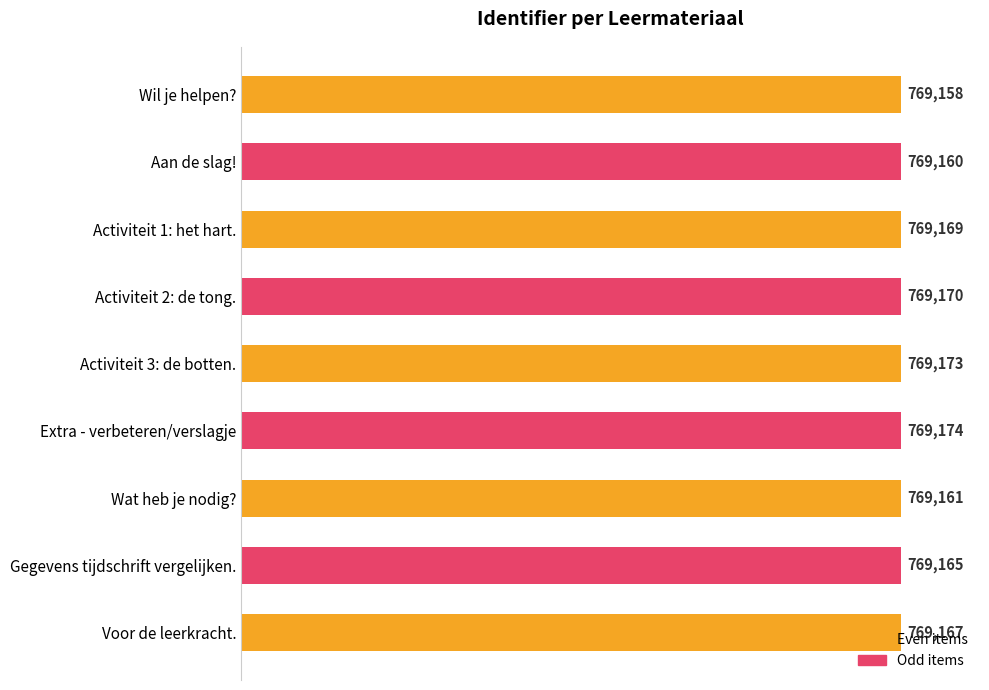

What is the approximate value at Activiteit 3: de botten., to the nearest 5?

769175